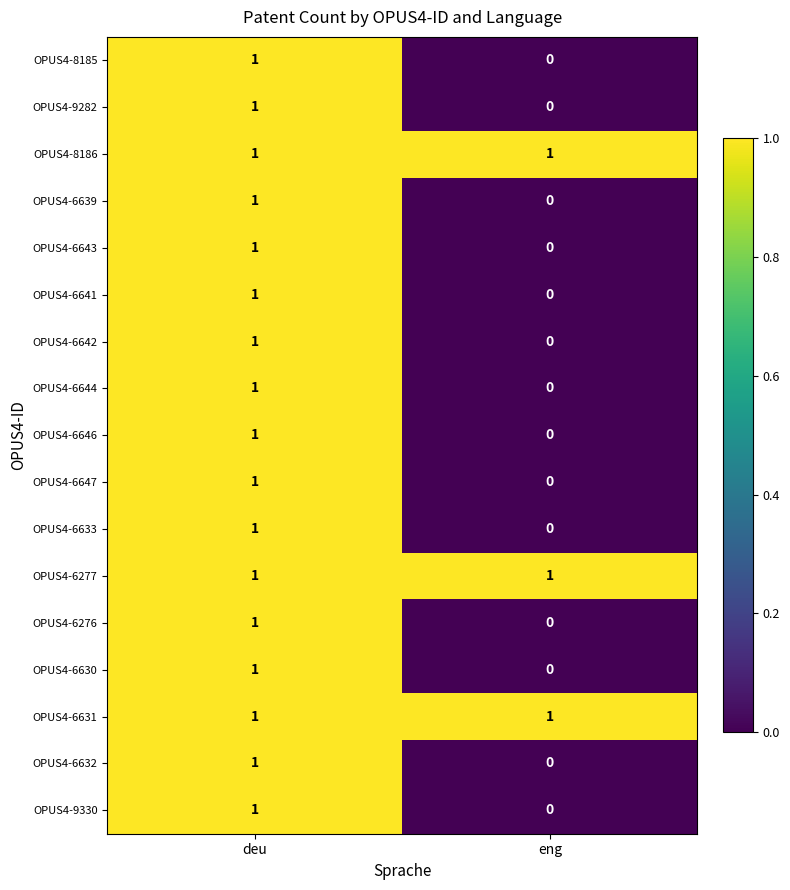

What is the total value across all series at eng?

3